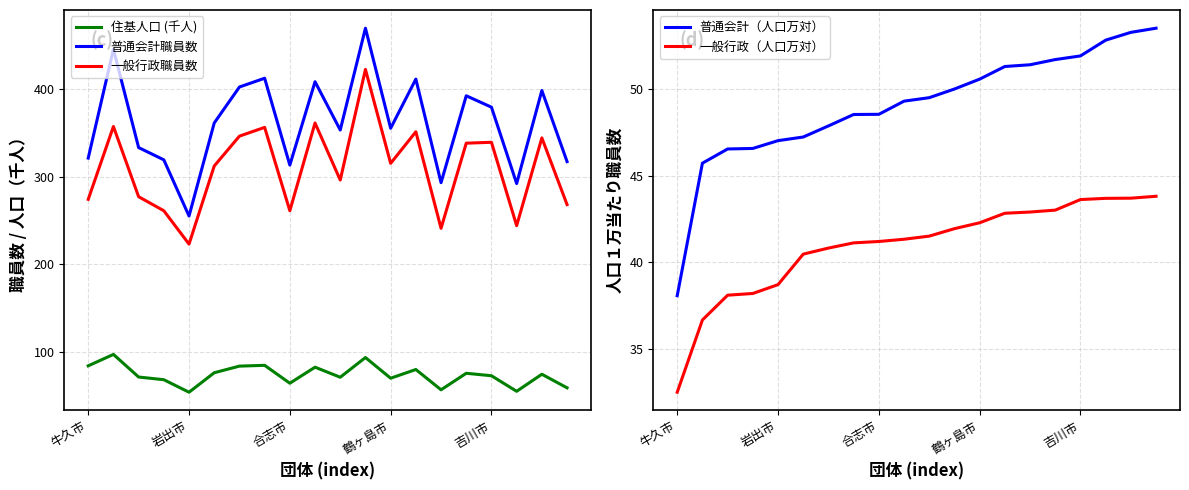

Does the chart display data point markers on the line(s)?

No